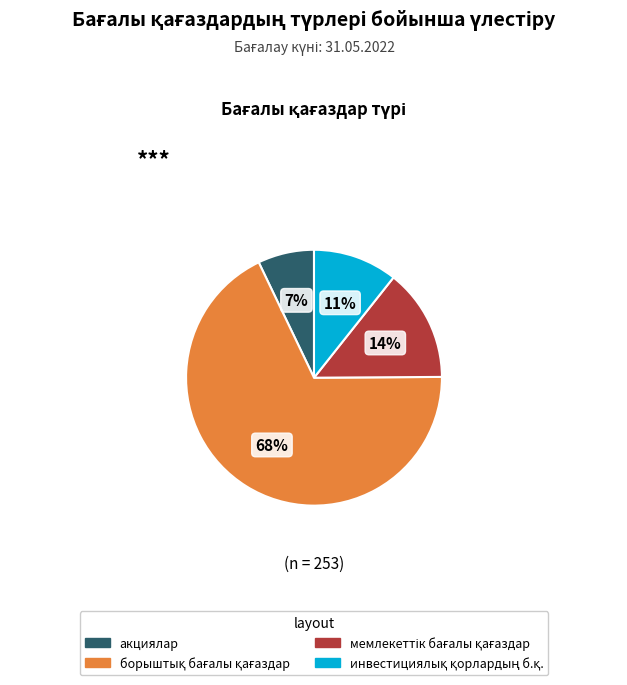

Which slice is the smallest?

акциялар